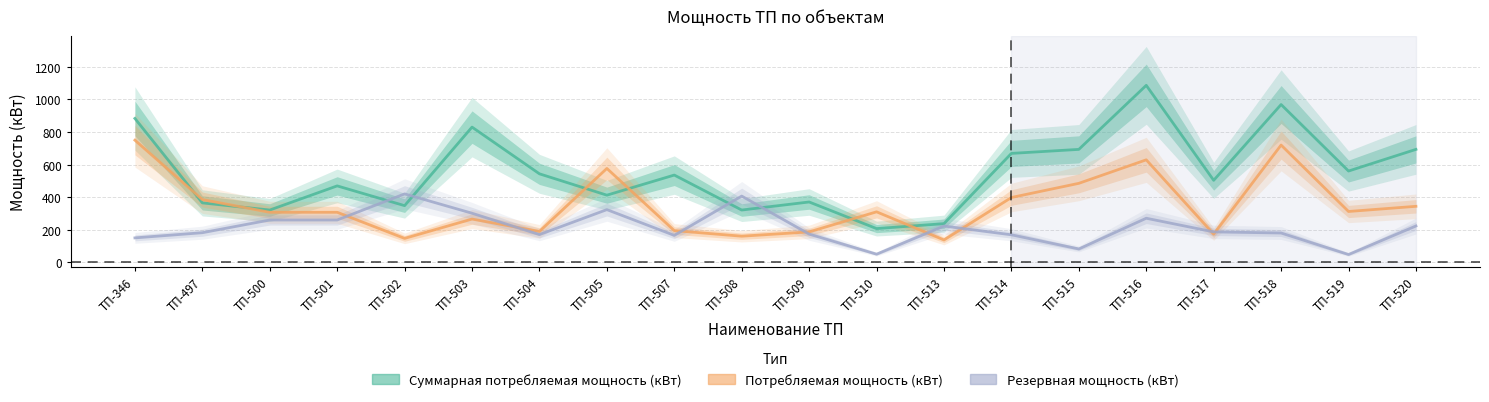

Where do Суммарная потребляемая мощность (кВт) and Потребляемая мощность (кВт) first cross each other?

ТП-346 and ТП-497